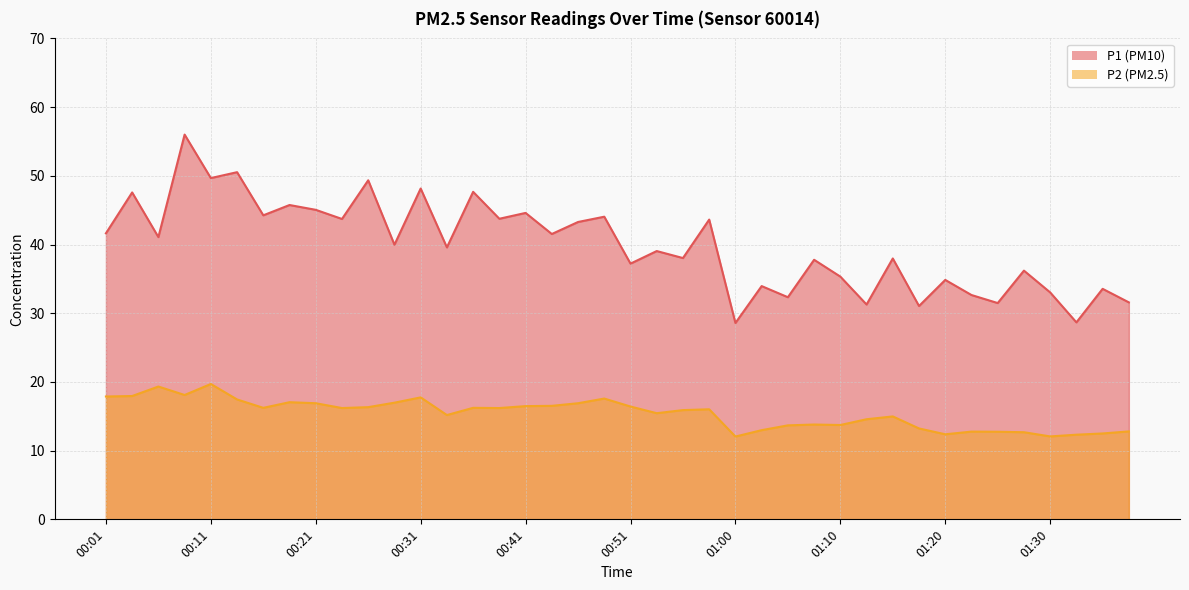

Reading left to right, transcribe all the data shown in this chart.

P1: 41.6	47.6	41.1	56.0	49.7	50.5	44.2	45.8	45.0	43.7	49.4	40.0	48.1	39.6	47.7	43.8	44.6	41.5	43.3	44.0	37.2	39.0	38.0	43.6	28.6	34.0	32.3	37.8	35.3	31.3	38.0	31.1	34.9	32.6	31.5	36.2	33.0	28.7	33.5	31.6
P2: 17.9	17.9	19.3	18.1	19.7	17.4	16.2	17.1	16.9	16.2	16.3	17.0	17.8	15.2	16.2	16.2	16.5	16.5	16.9	17.6	16.4	15.4	15.9	16.0	12.1	13.0	13.7	13.8	13.7	14.6	15.0	13.2	12.4	12.8	12.8	12.7	12.1	12.3	12.5	12.8